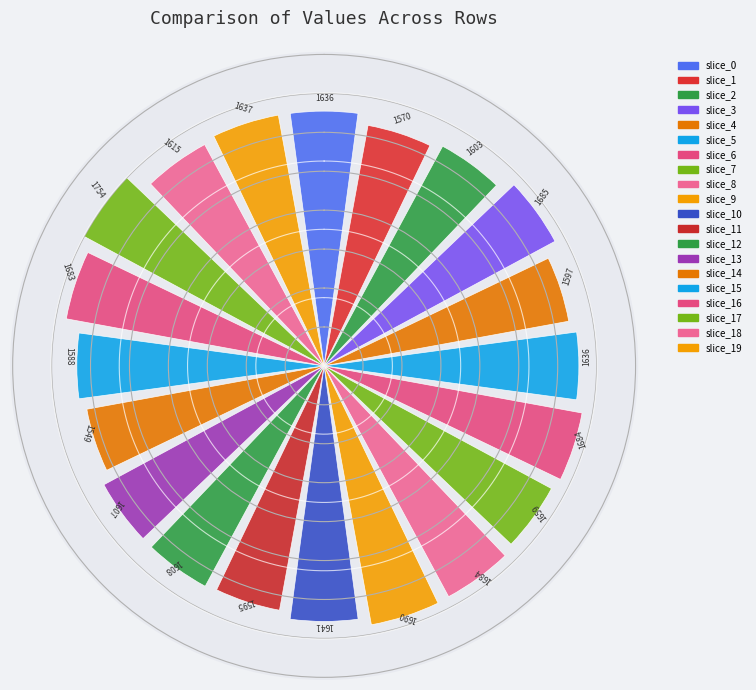

What is the minimum value shown in the chart?

1549